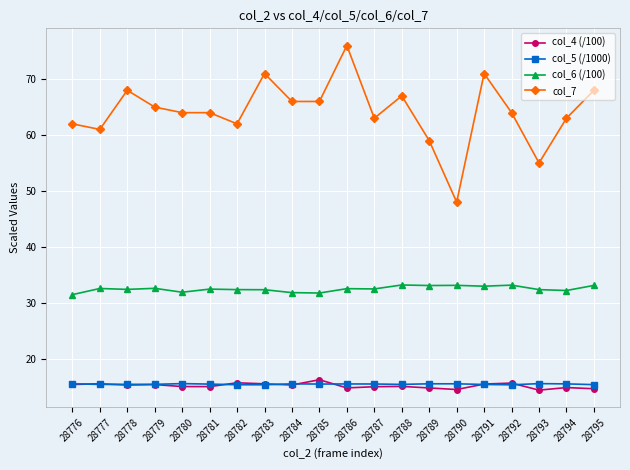

True or false: col_4 (/100) and col_7 cross at least once.

False